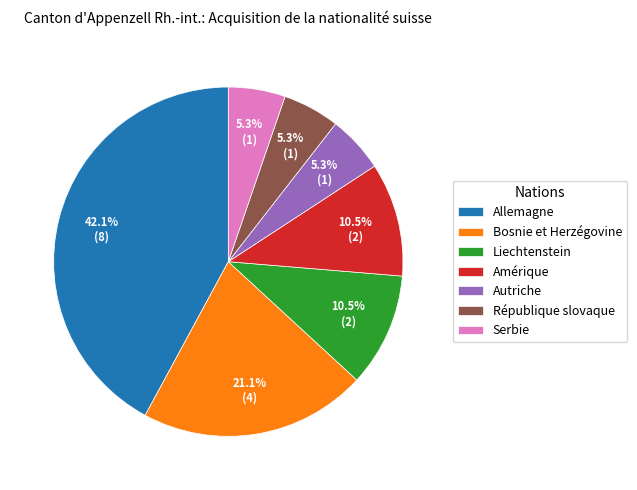

What portion of the pie excludes Serbie?

94.7%